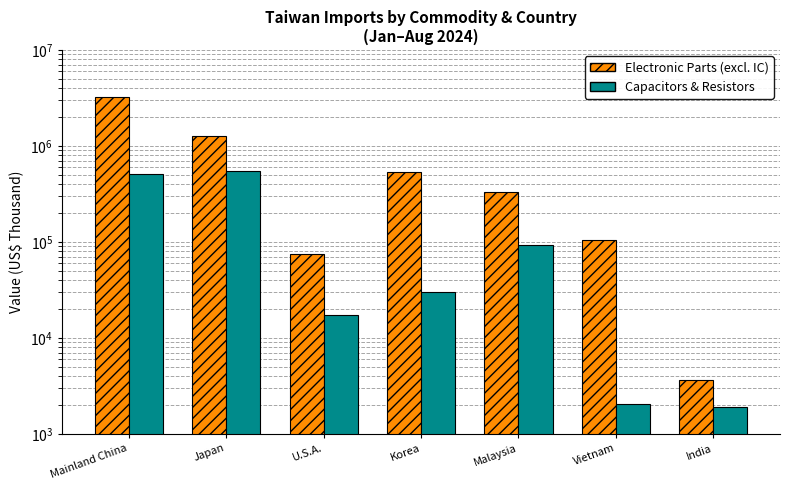

Which category has the lowest value in the Capacitors & Resistors series?

India